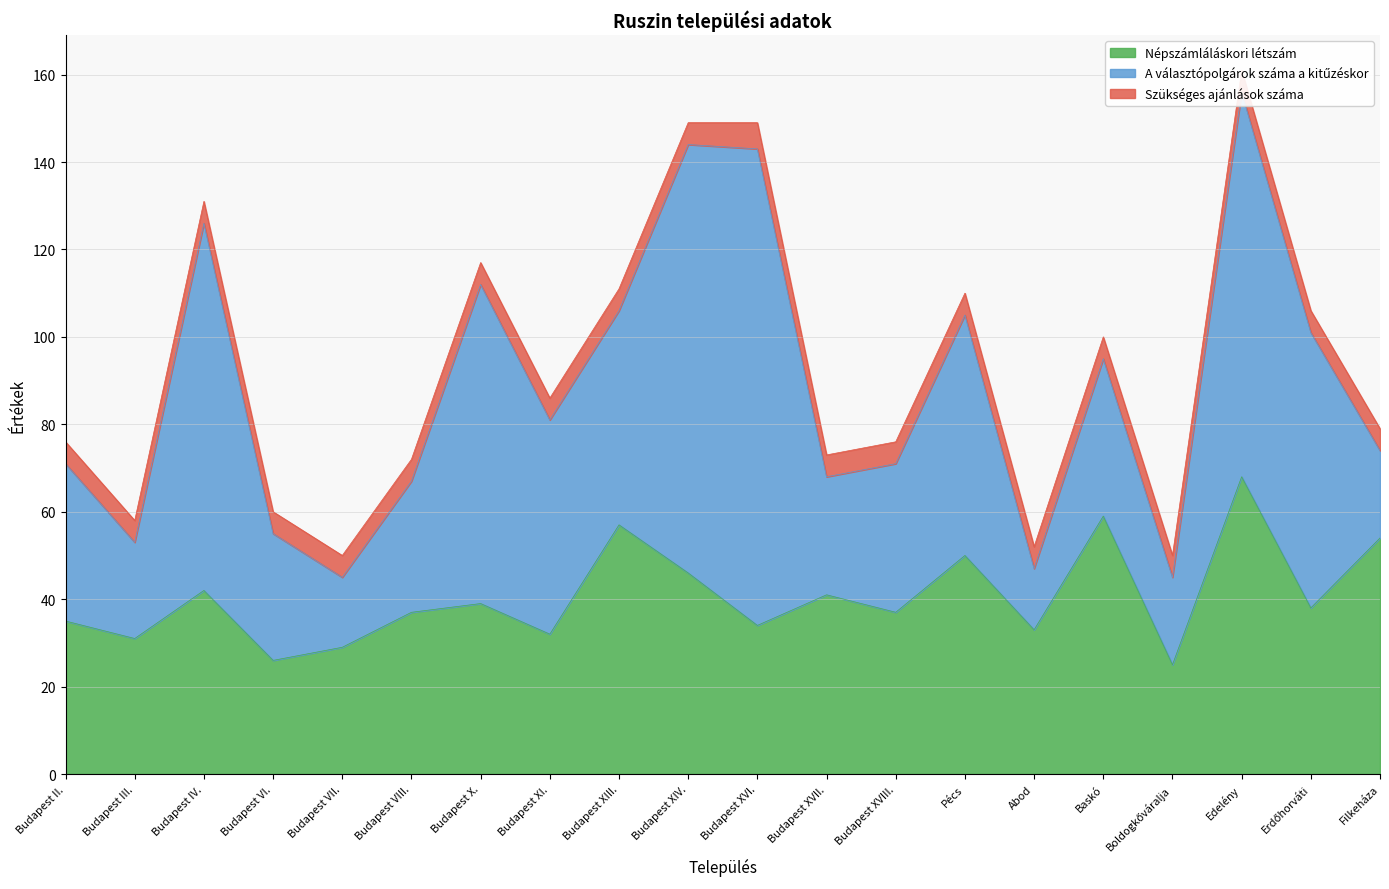

How many values in the A választópolgárok száma a kitűzéskor series exceed 36?

9